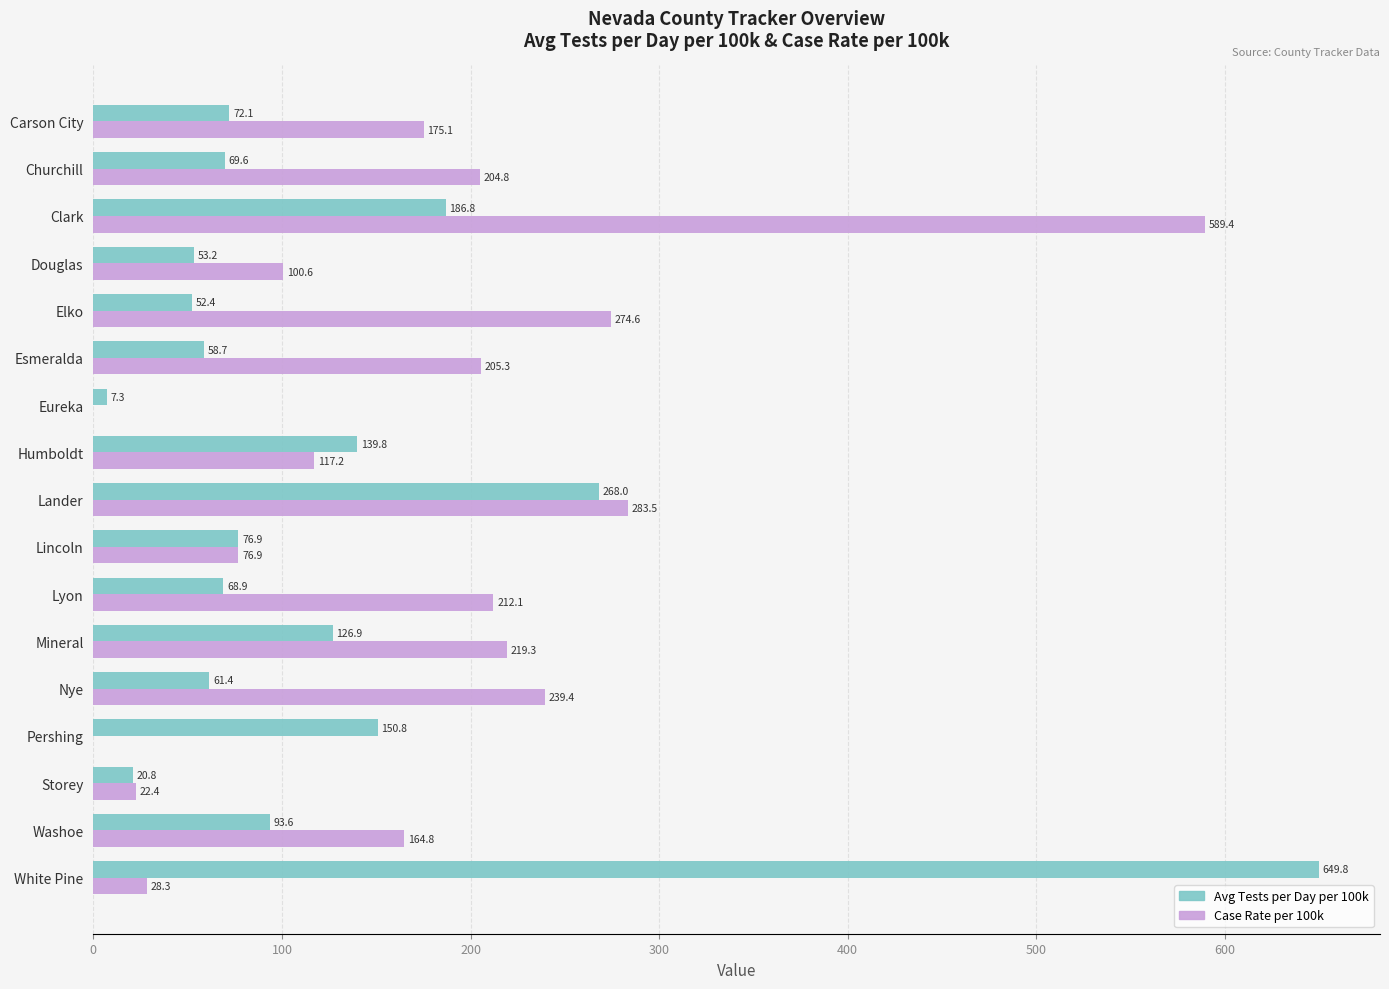

How many data points in Case Rate per 100k are above 175?

9